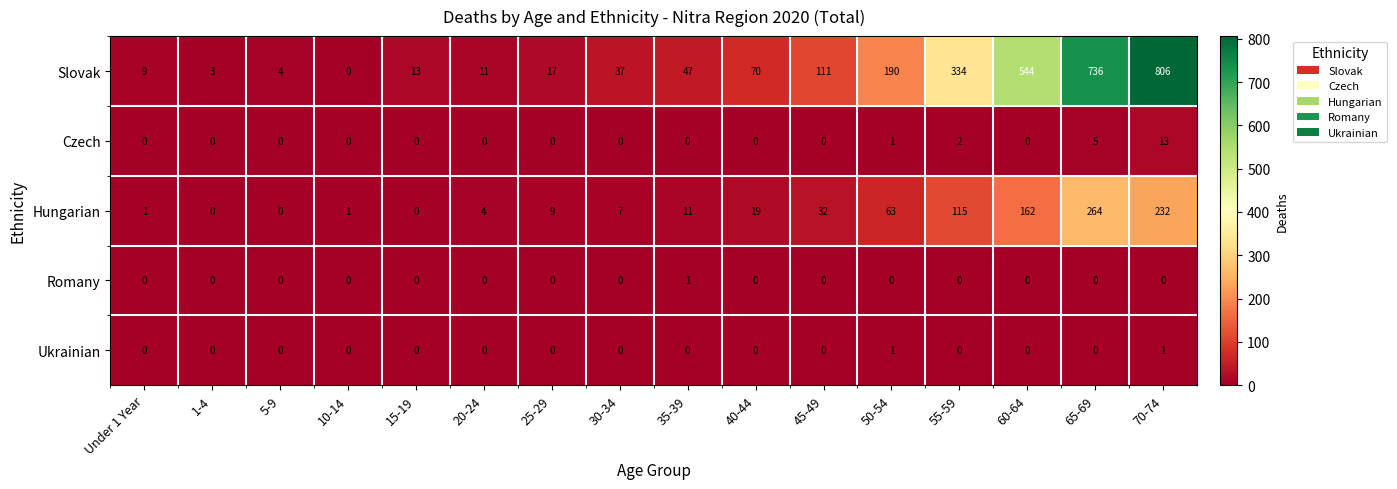

How many Romany values are between 0 and 1?

16